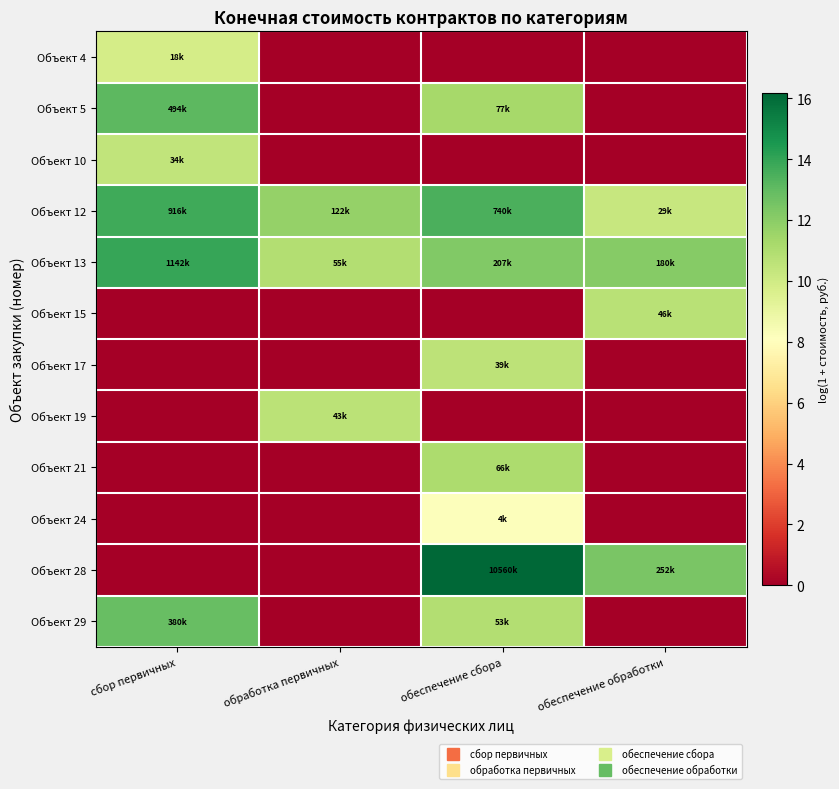

Between обработка первичных and сбор первичных, which is larger?

сбор первичных